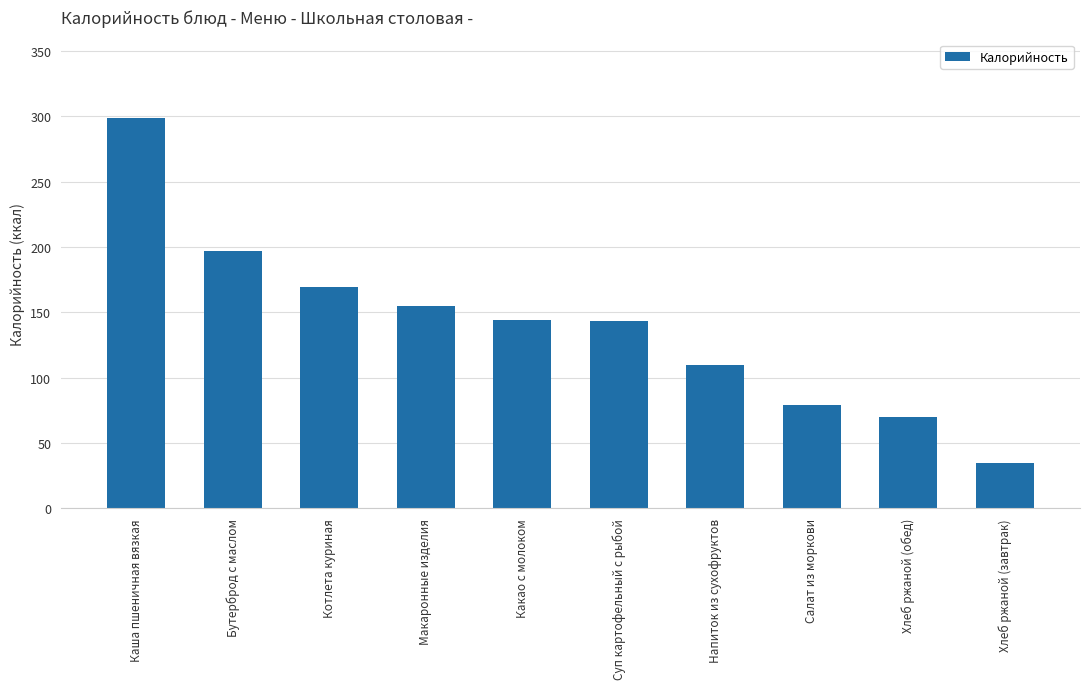

True or false: the data shows 137.5 at Салат из моркови.

False